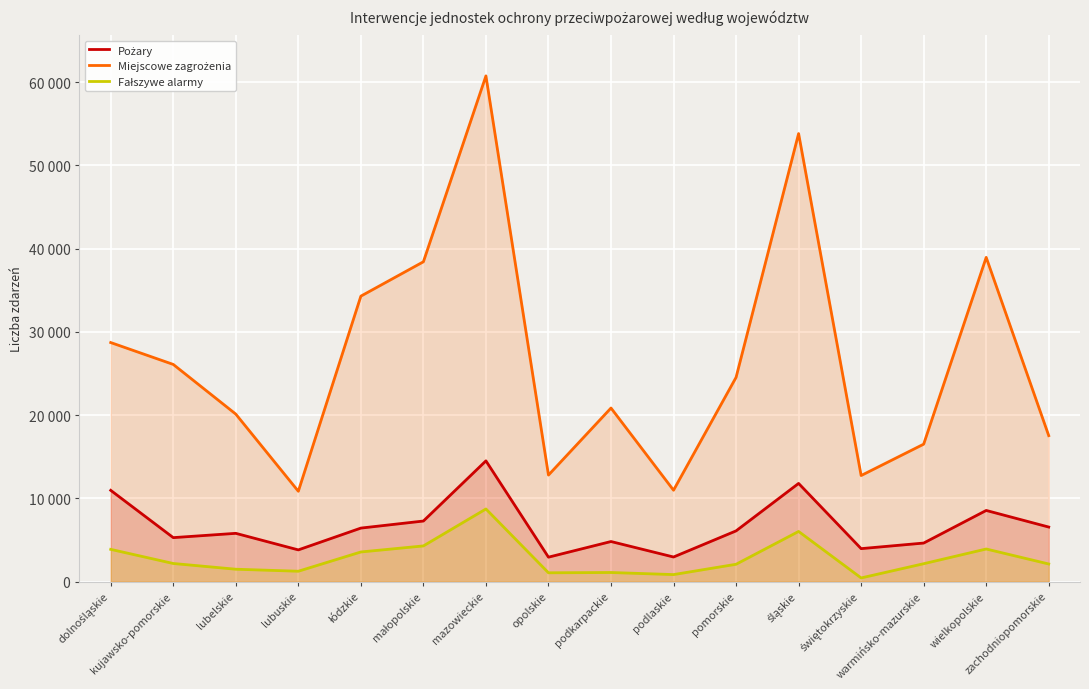

Which has a higher value, pomorskie or warmińsko-mazurskie?

pomorskie